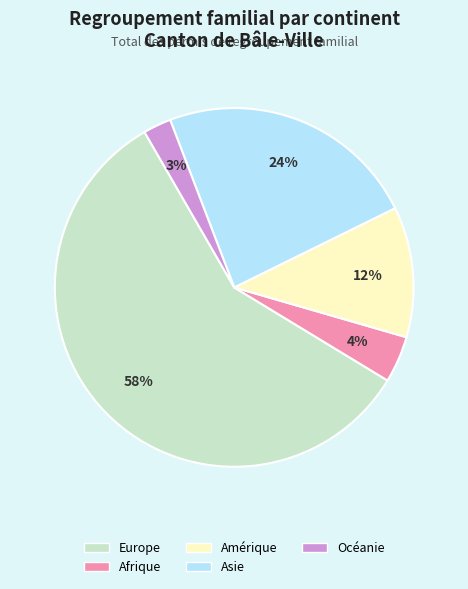

Count the number of slices in the pie.

5